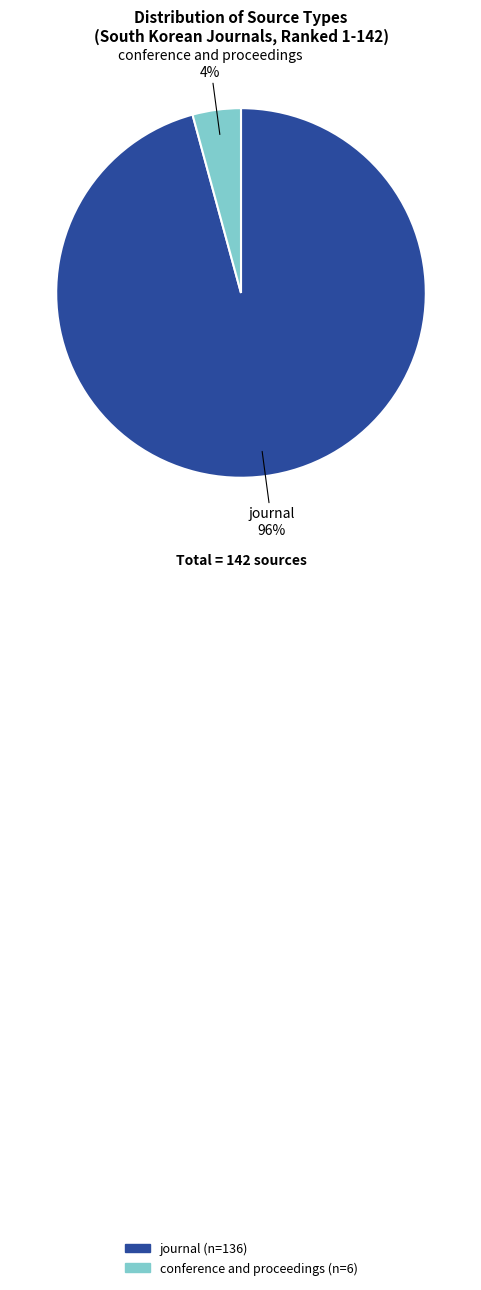

How many segments does this pie chart have?

2